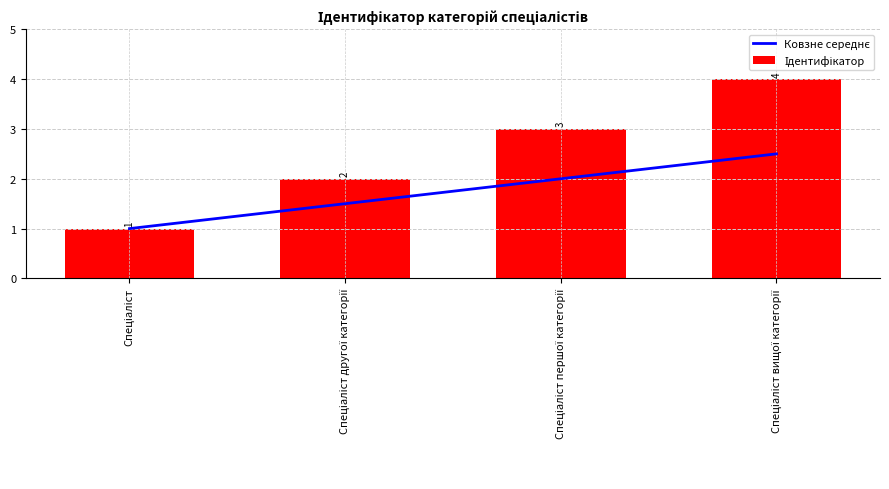

The Ідентифікатор series shows 1.0 at Спеціаліст. True or false?

True